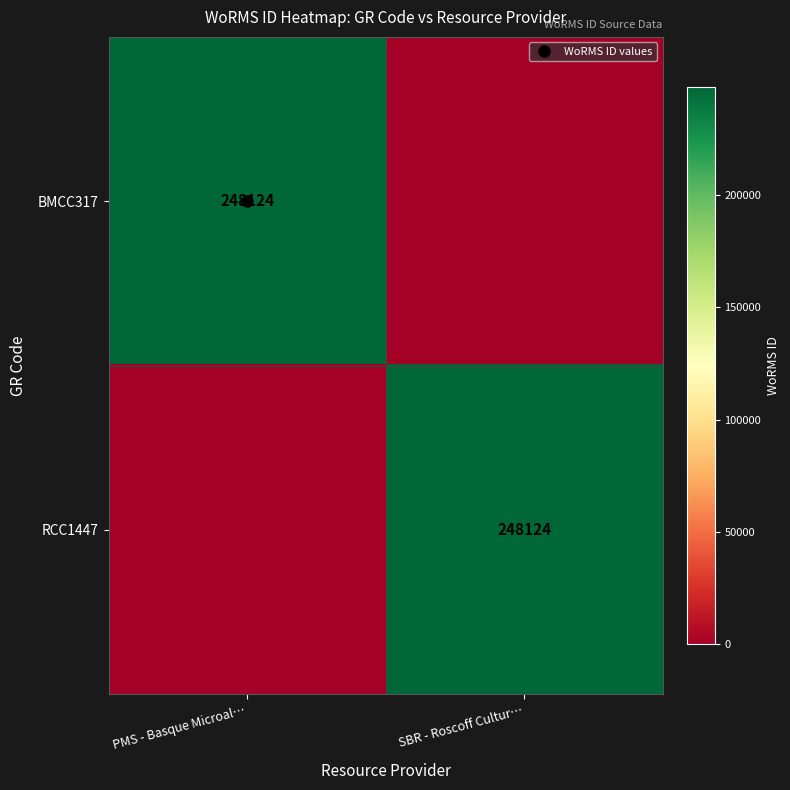

Which series has the largest range (max minus min)?

BMCC317